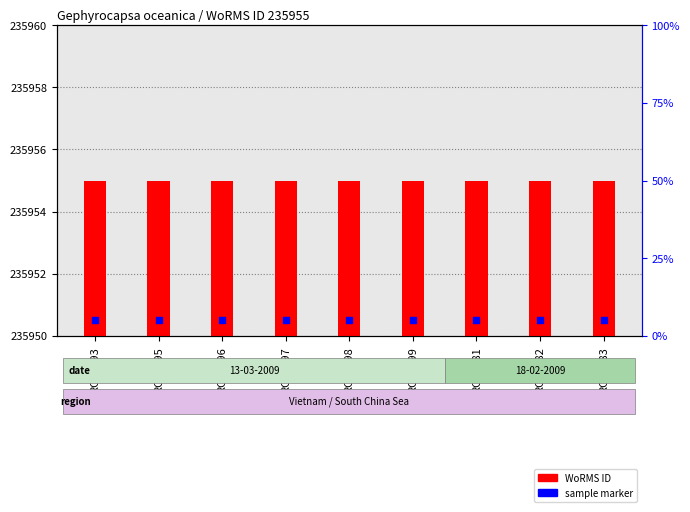

At which category is the sum across all series the highest?

RCC1793